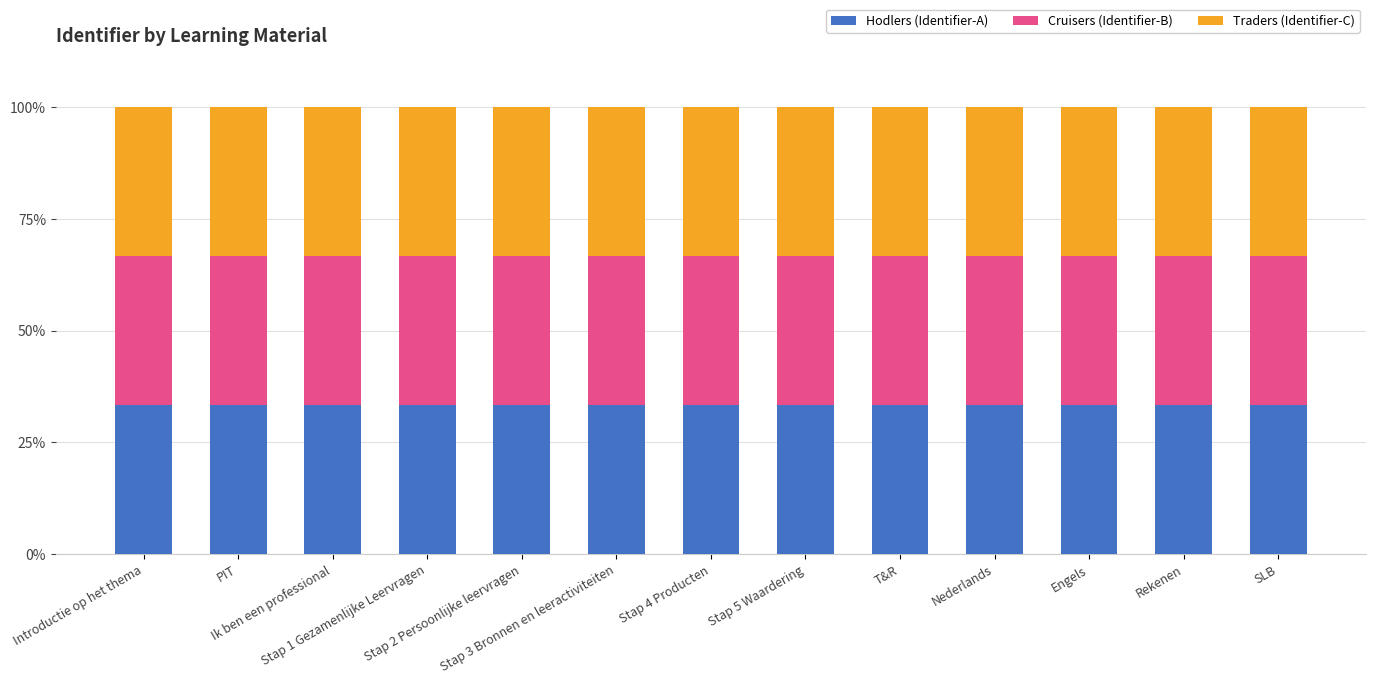

What is the sum of all Hodlers (Identifier-A) values?

433.3